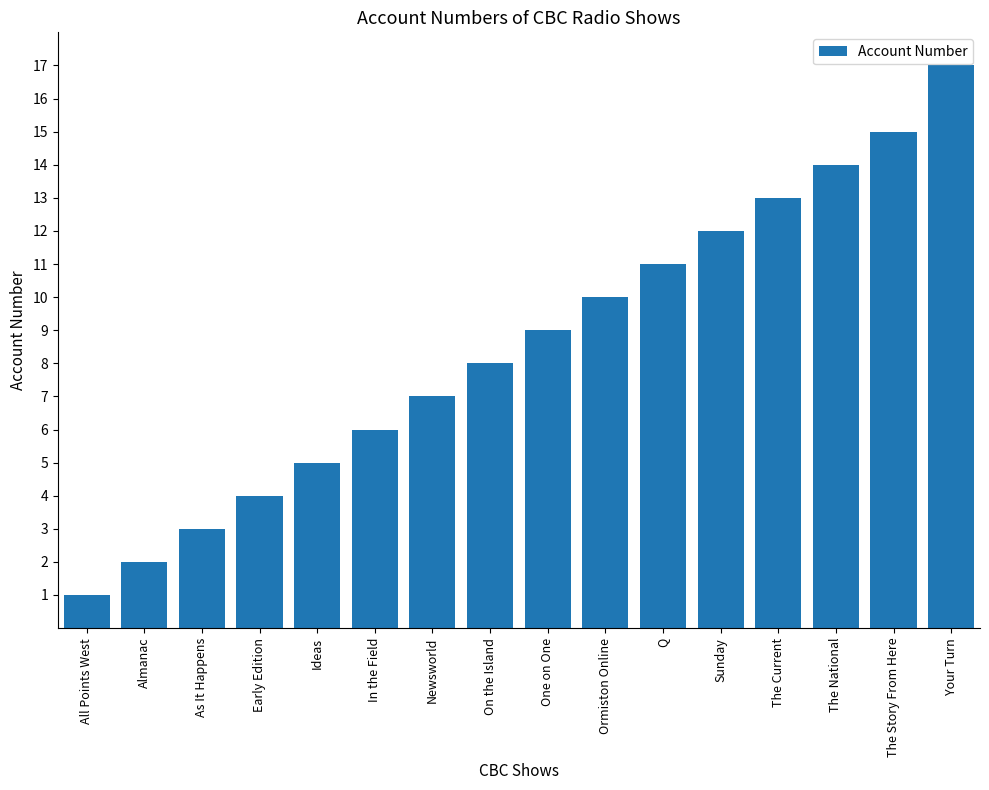

What is the minimum value shown in the chart?

1